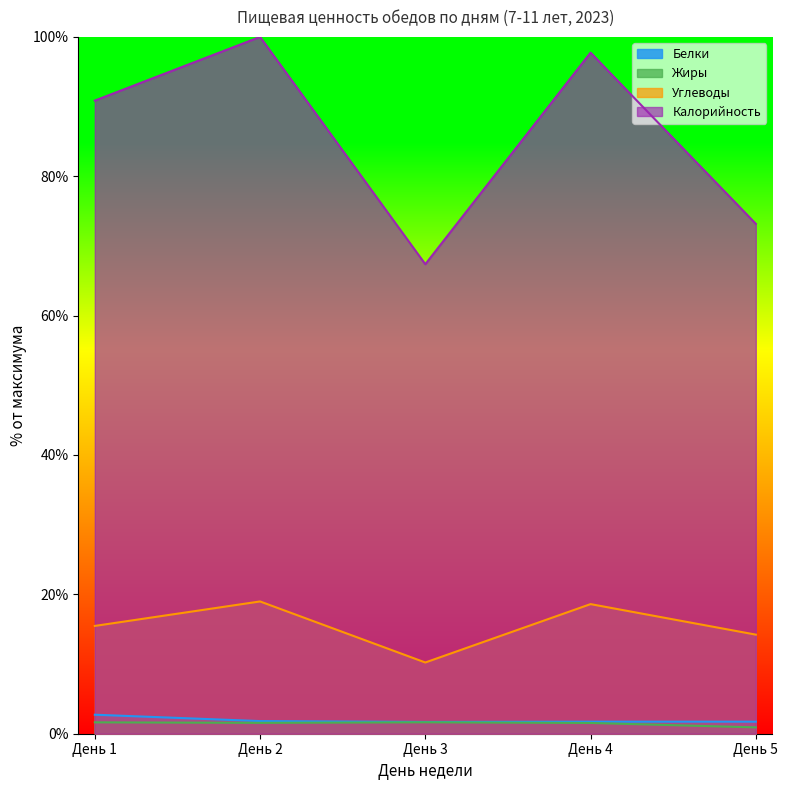

The Калорийность series shows 100.0 at День 2. True or false?

True